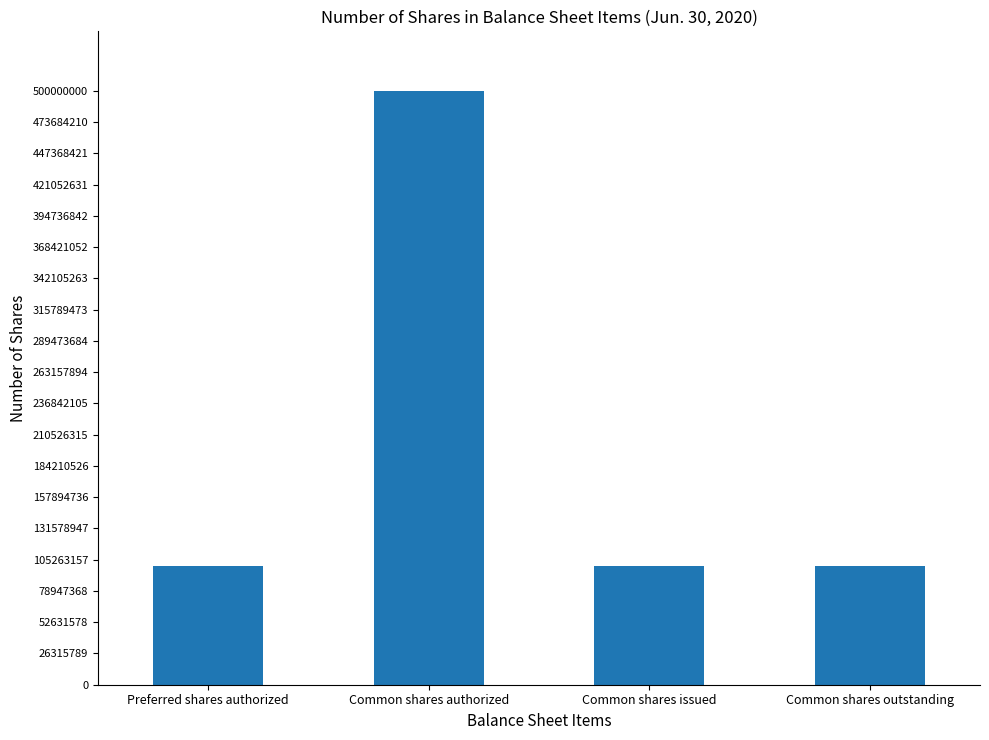

What is the change in value from Common shares authorized to Common shares issued?

-400123946